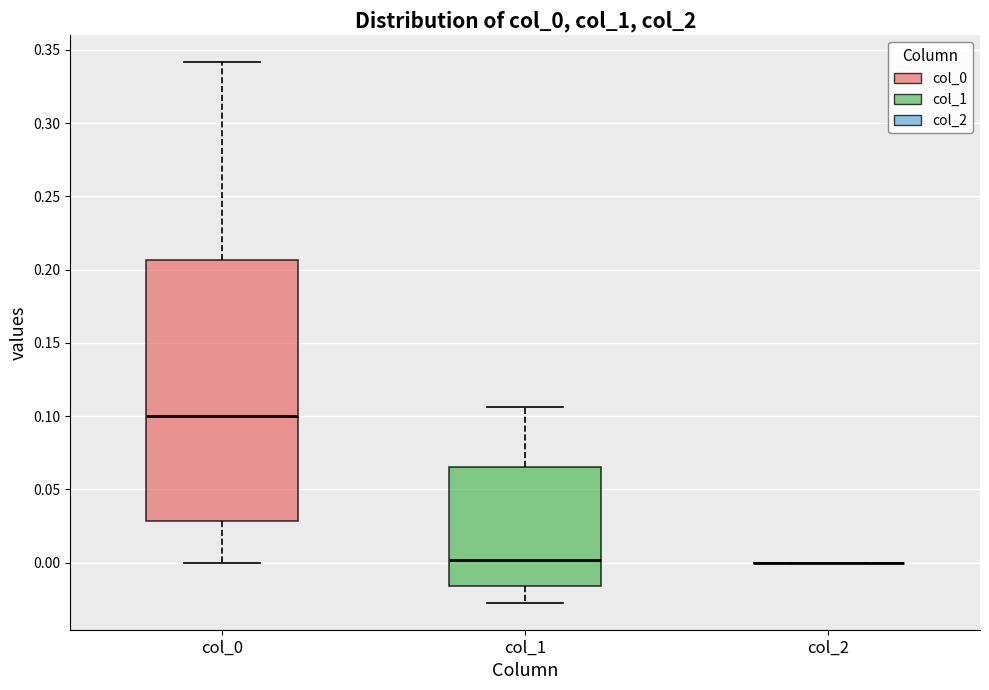

Where is the lower edge of the box for col_1 on the y-axis? The values are not printed on the chart, so give them approximately, as read against the axis.

-0.015